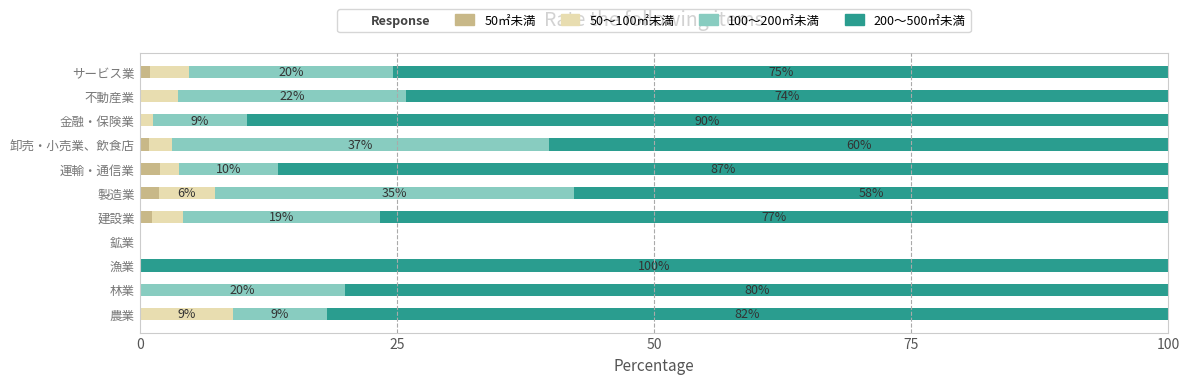

How many categories are shown in the chart?

11